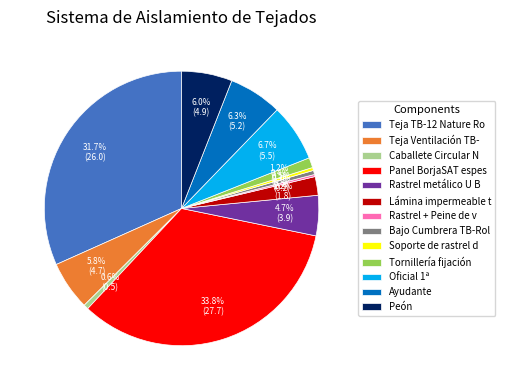

Does Tornillería fijación represent more than half of the total?

No